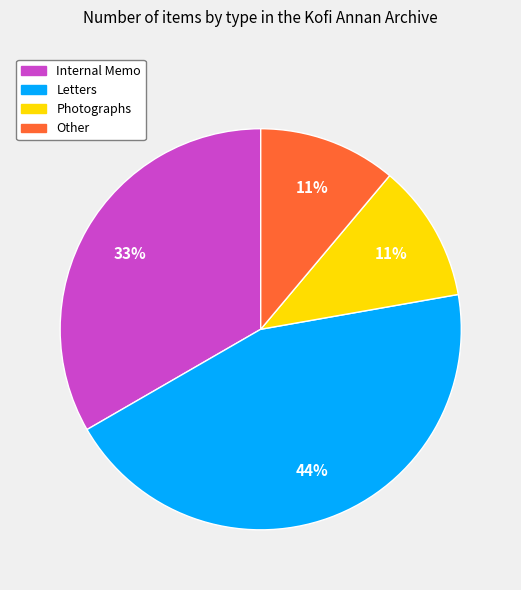

To the nearest percent, what portion does Letters represent?

44%